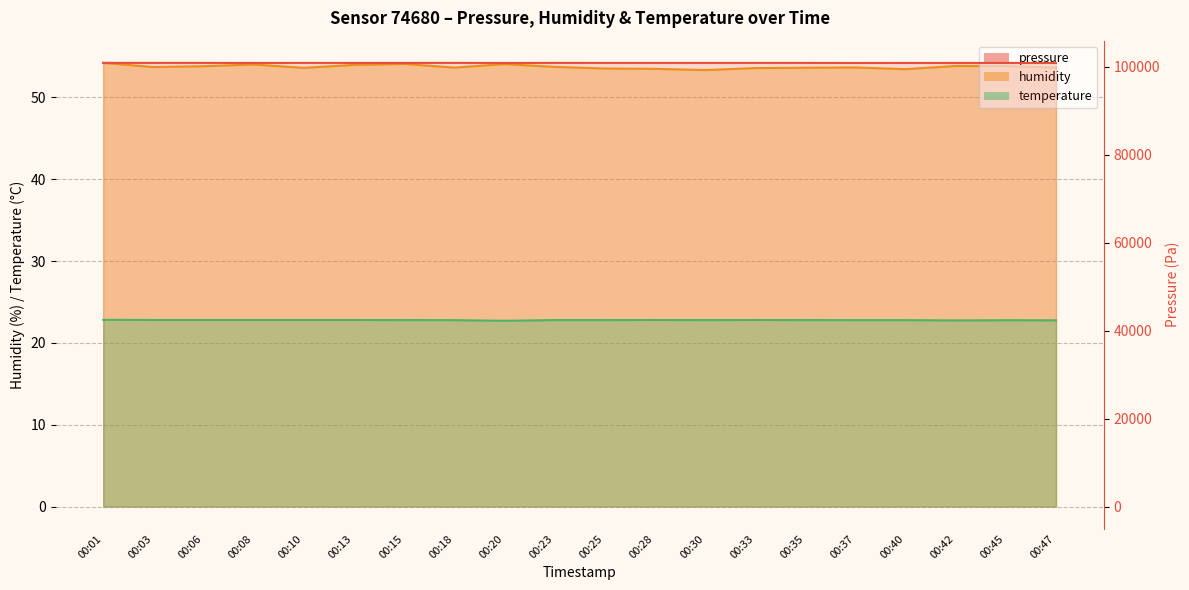

What are all the series names shown in the legend?

pressure, humidity, temperature